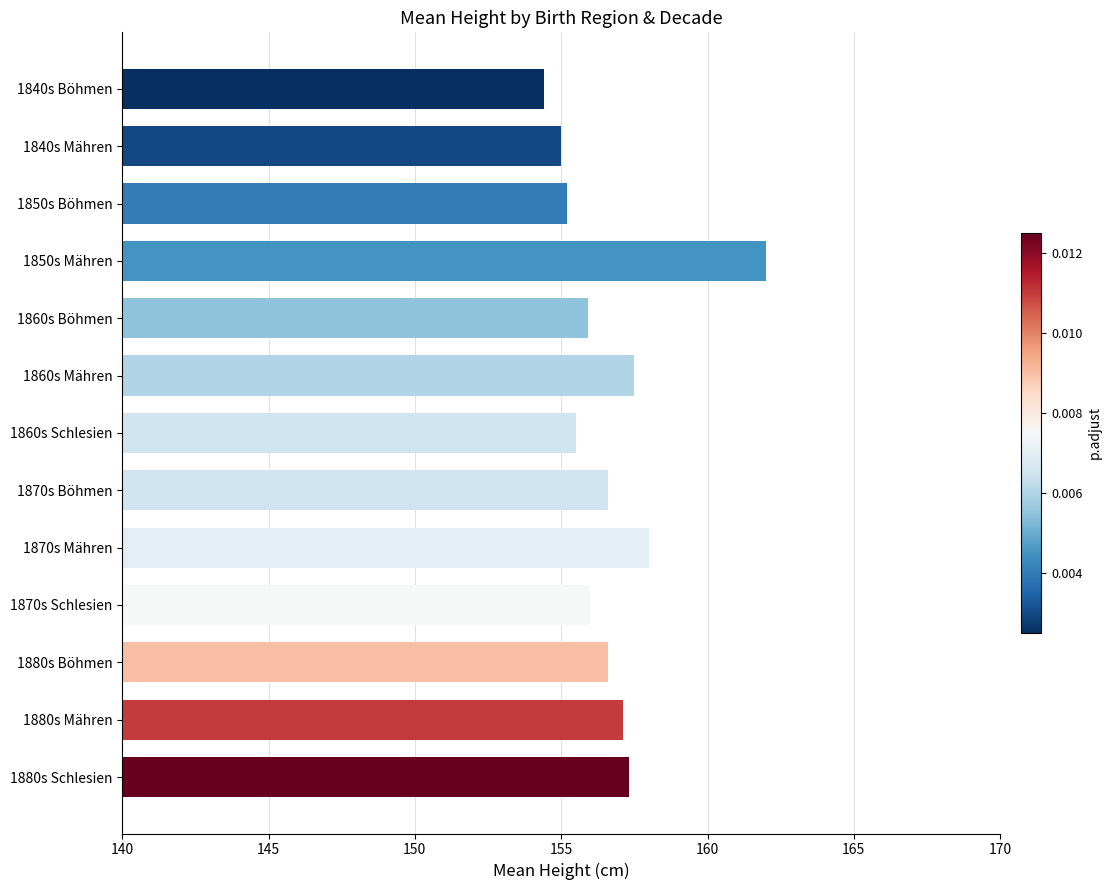

What is the difference between the second highest and second lowest values?

3.0